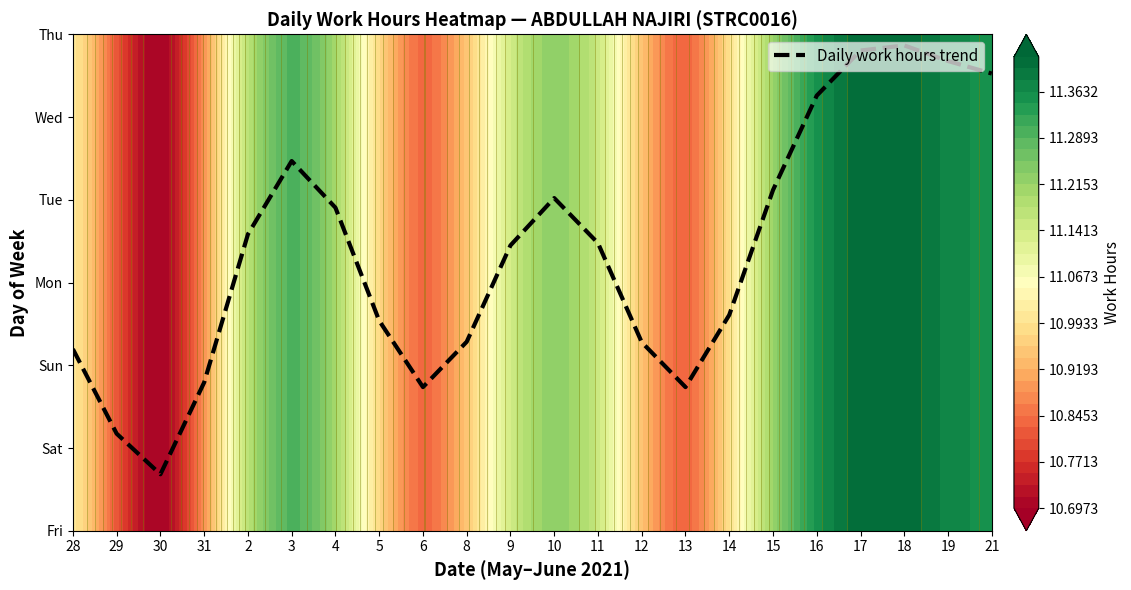

Which label corresponds to the smallest value in the chart?

30